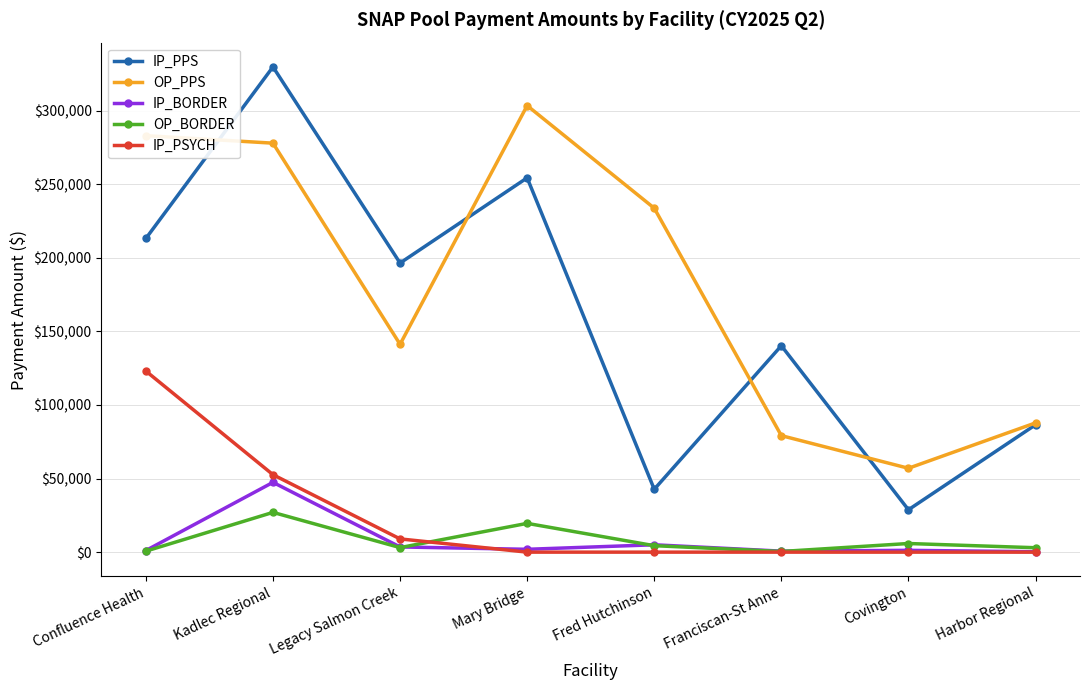

The IP_PSYCH series shows -84257.5 at Mary Bridge. True or false?

False